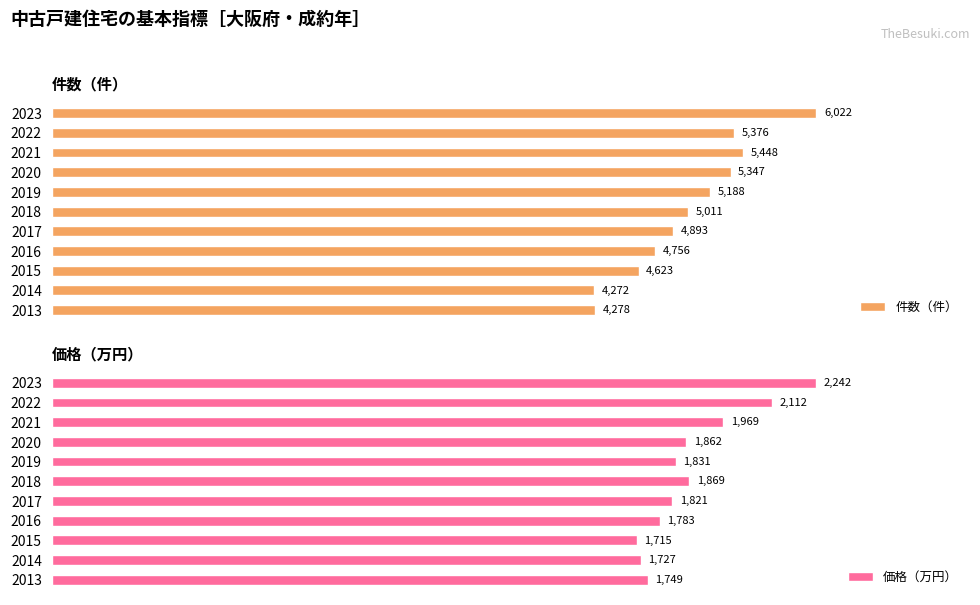

Rank the categories by 件数（件） value from lowest to highest.

2014, 2013, 2015, 2016, 2017, 2018, 2019, 2020, 2022, 2021, 2023